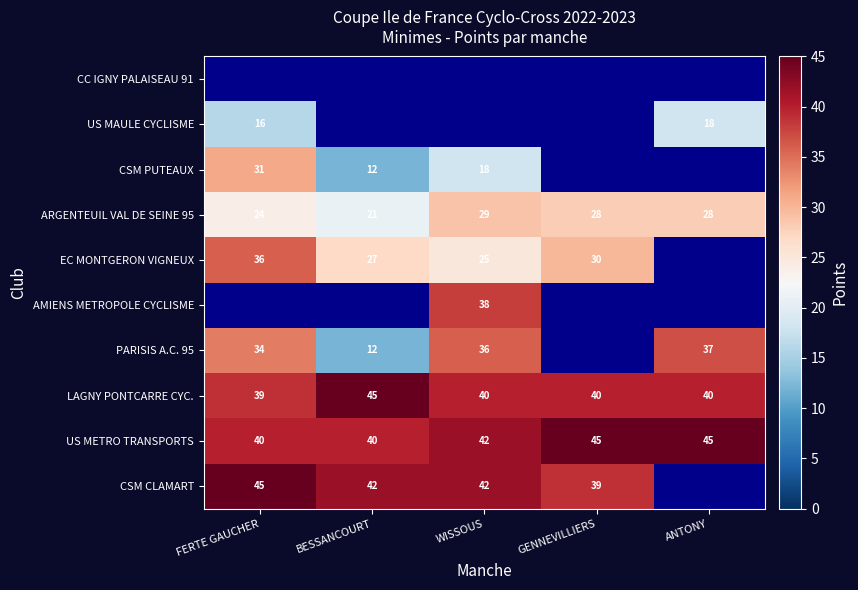

The CSM CLAMART series shows 39 at GENNEVILLIERS. True or false?

True